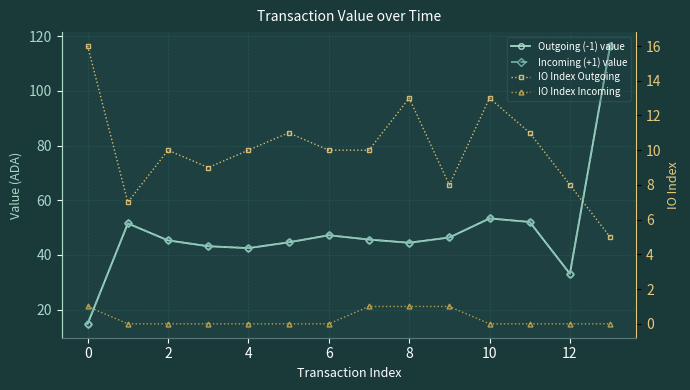

What is the minimum value for Outgoing (-1) value?

14.8